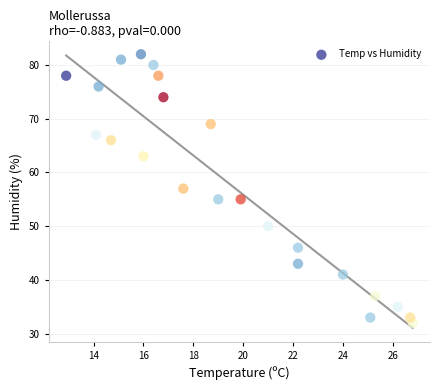

What is the range of Y values (max minus min)?

50